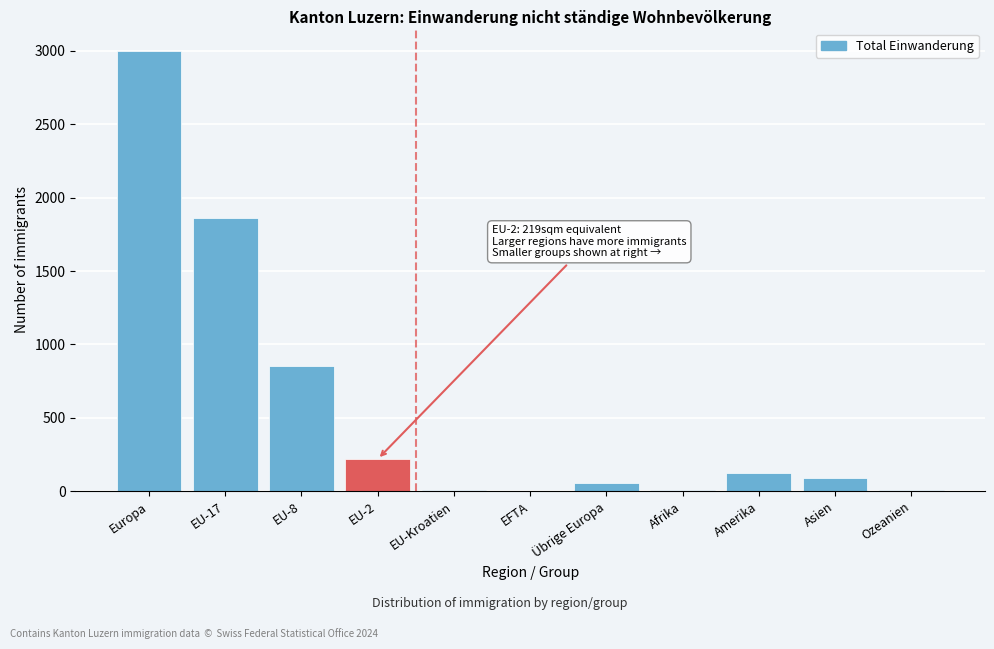

Which label corresponds to the largest value in the chart?

Europa